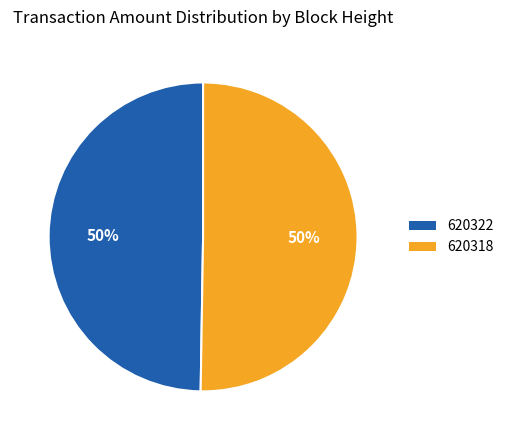

Which category has the smallest portion of the pie?

620322